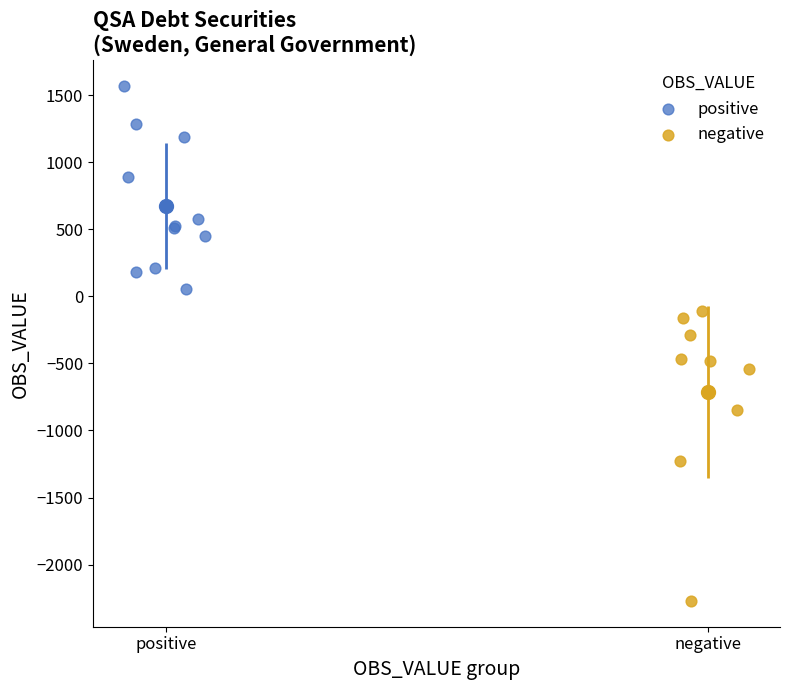

Which series has the largest Y range (max minus min)?

negative